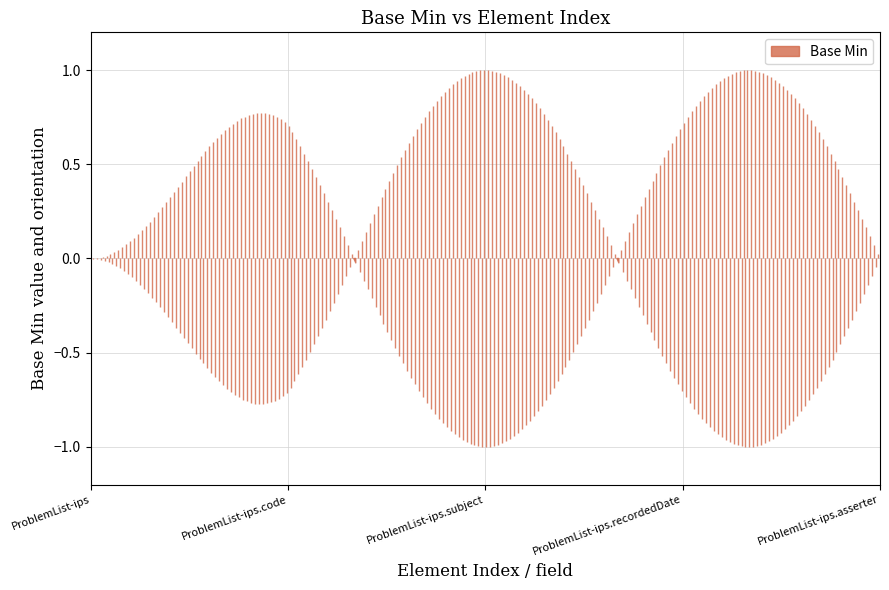

What is the maximum value shown in the chart?

1